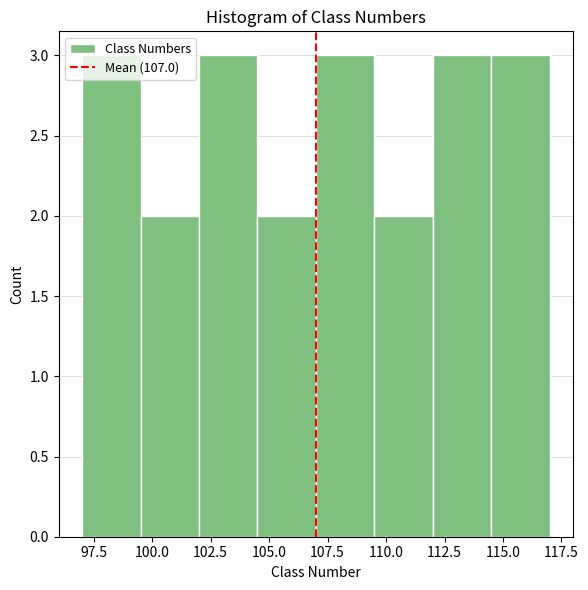

Reading left to right, list every bar in this chart as the range it spans on the x-axis followed by its height. The values are not printed on the chart, so give them approximately, as read against the axis.

97.0 to 99.5: 3
99.5 to 102.0: 2
102.0 to 104.5: 3
104.5 to 107.0: 2
107.0 to 109.5: 3
109.5 to 112.0: 2
112.0 to 114.5: 3
114.5 to 117.0: 3